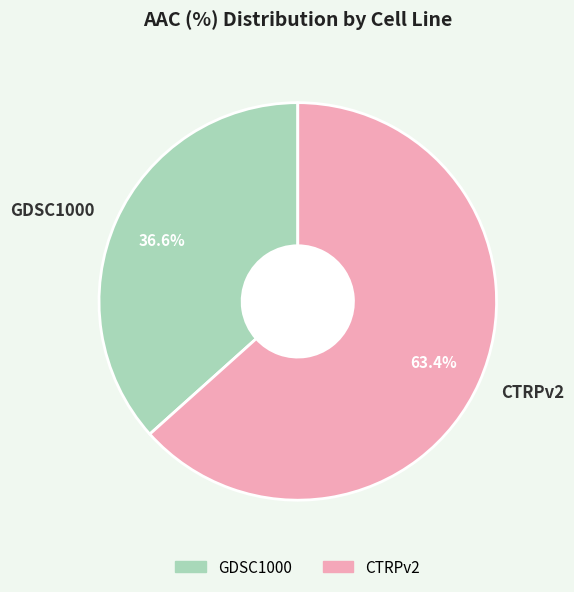

To the nearest percent, what is the difference between the largest and smallest slice percentages?

27%